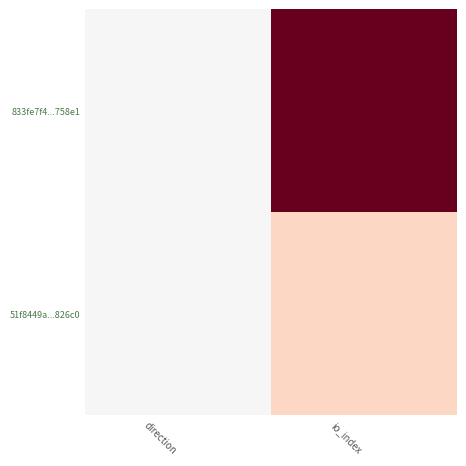

Reading left to right, extract all data points from this chart.

833fe7f4...758e1: direction=-1	io_index=165
51f8449a...826c0: direction=1	io_index=34